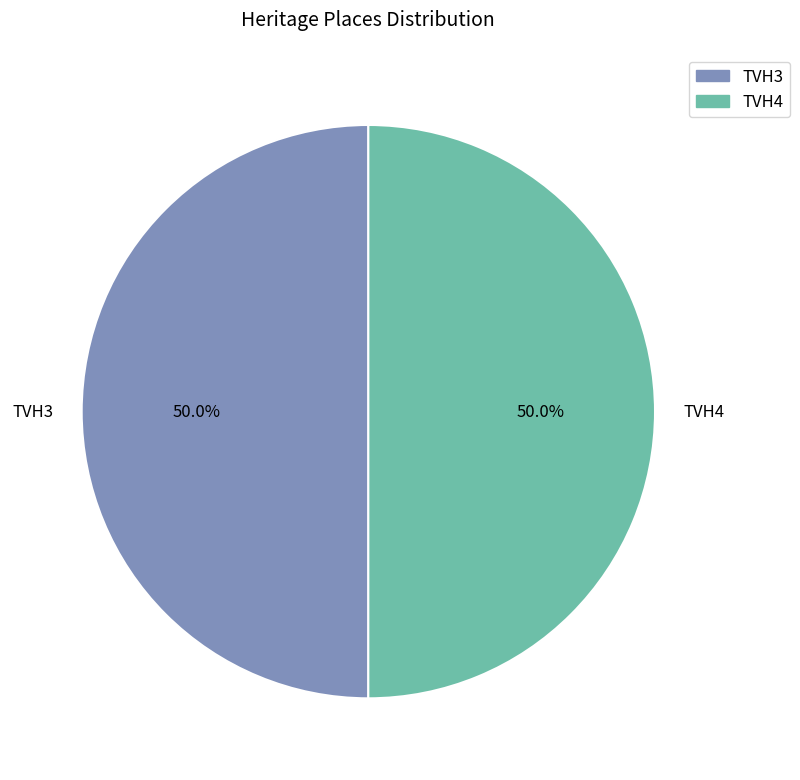

What is the ratio of the value at TVH3 to the value at TVH4?

1.0